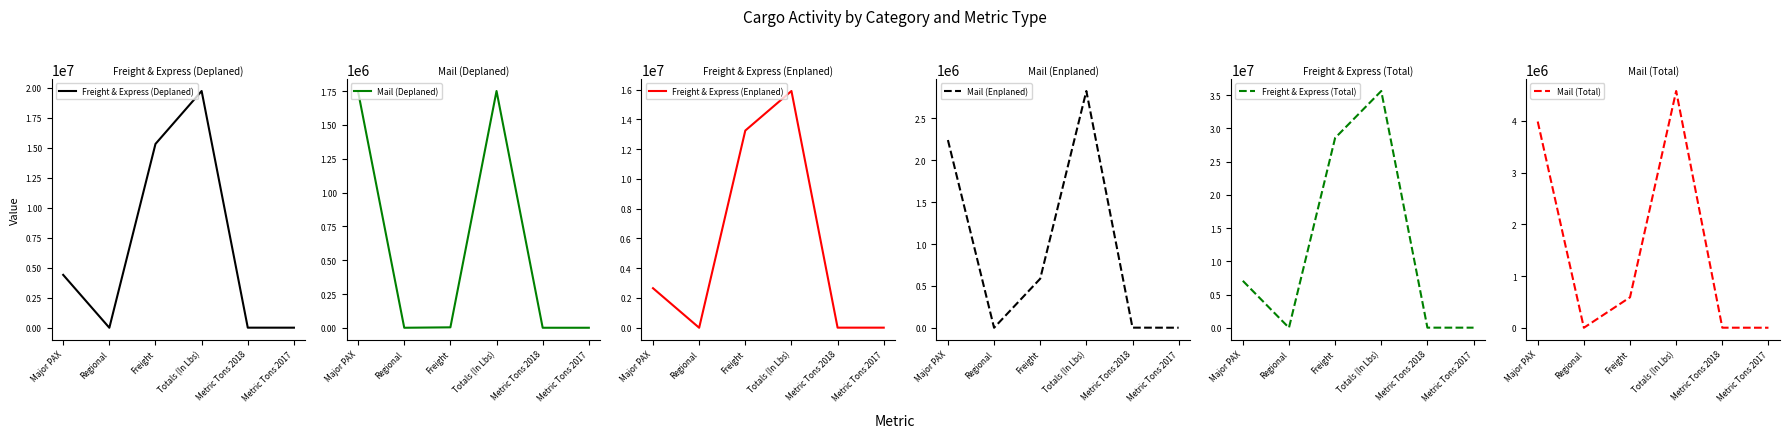

How many interior local valleys does the Freight & Express (Deplaned) series have?

1